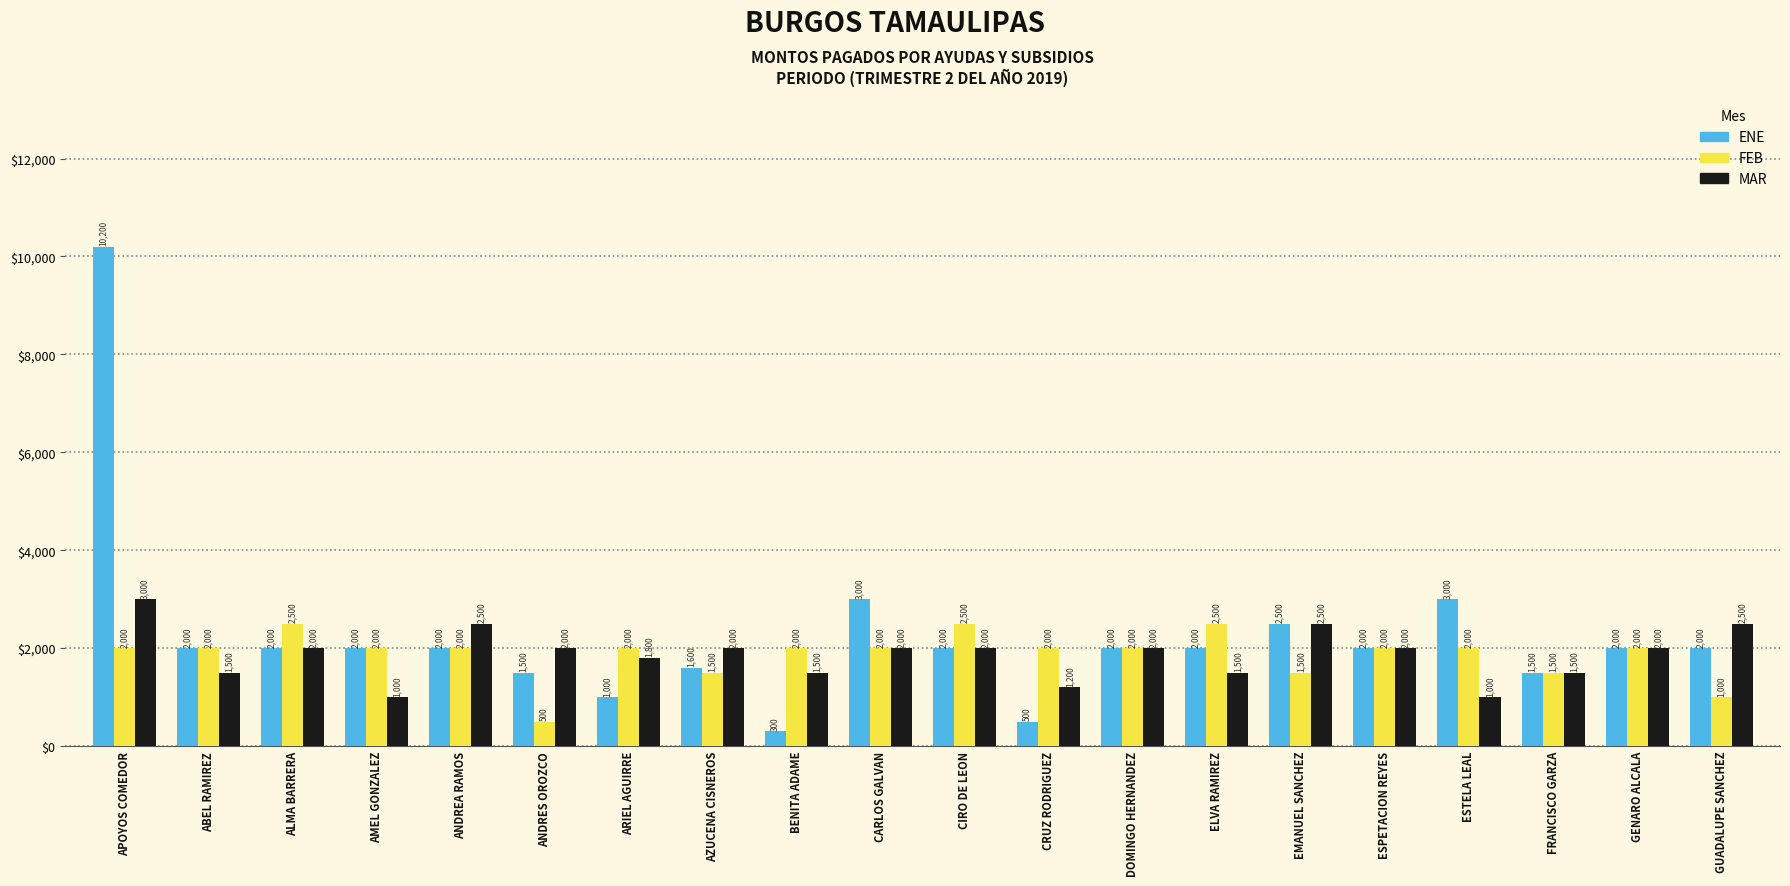

Is the value of ENE at ALMA BARRERA greater than the value of MAR at ANDREA RAMOS?

No